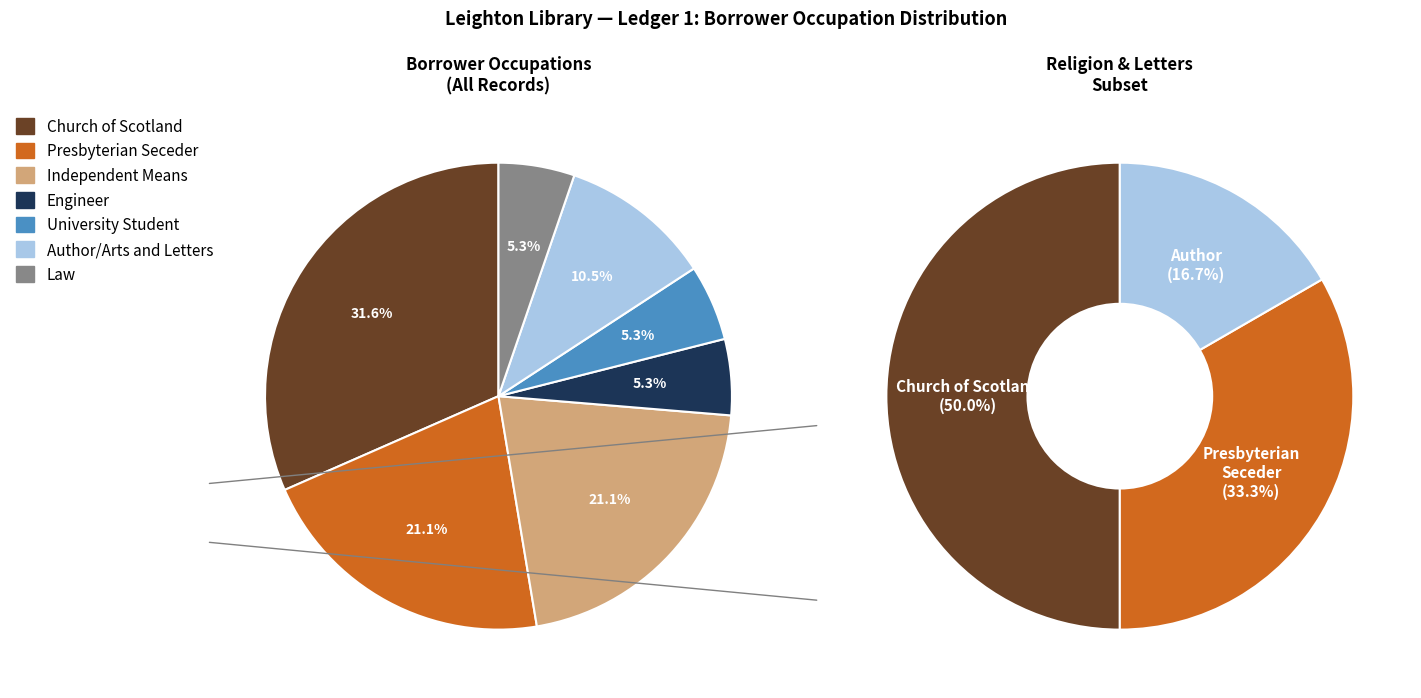

Which category has the smallest portion of the pie?

Engineer